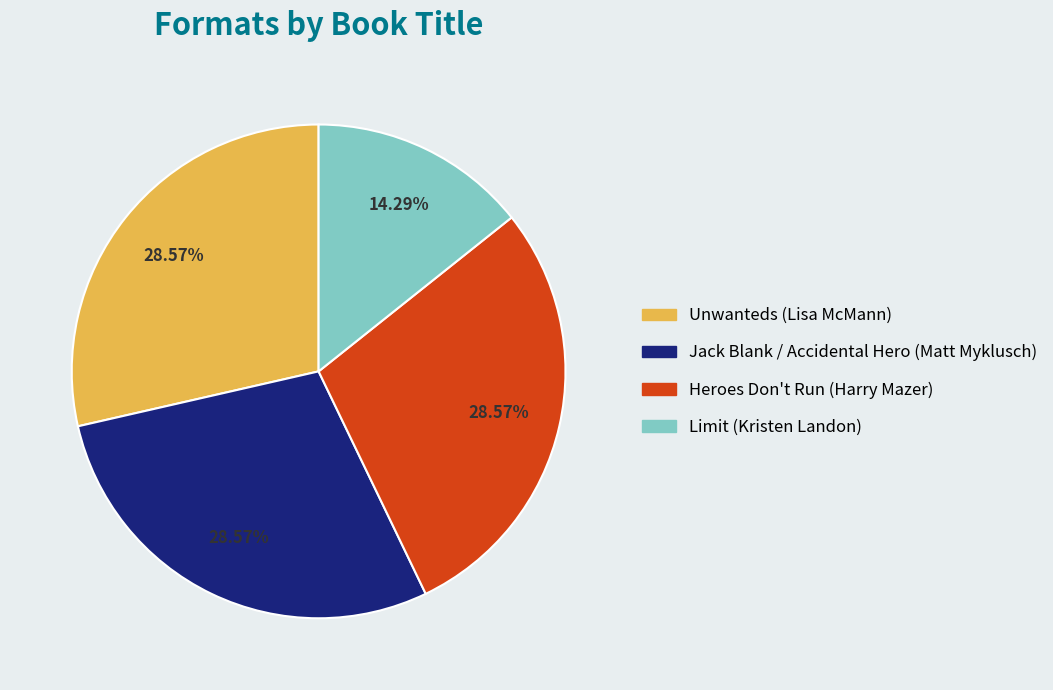

Which category has the smallest portion of the pie?

Limit (Kristen Landon)